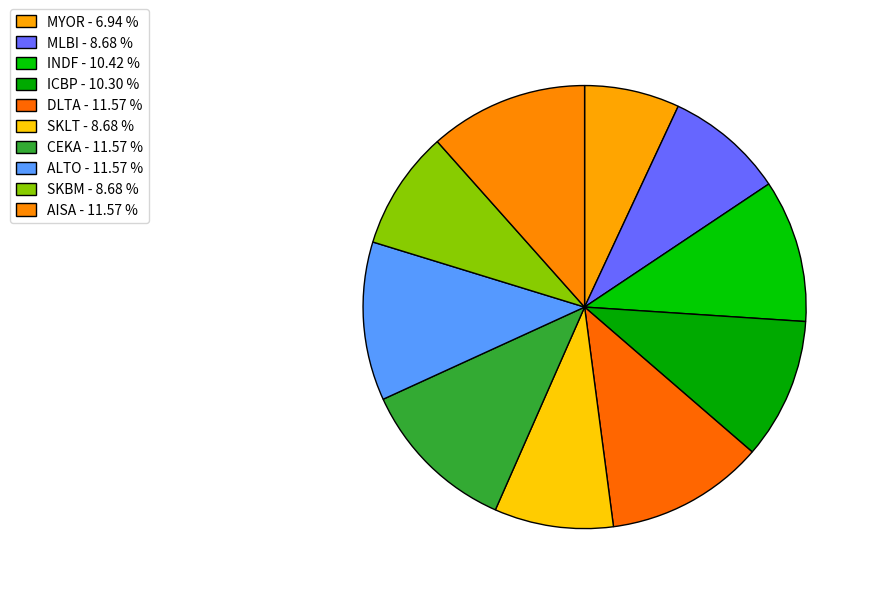

How many slices are in this pie chart?

10